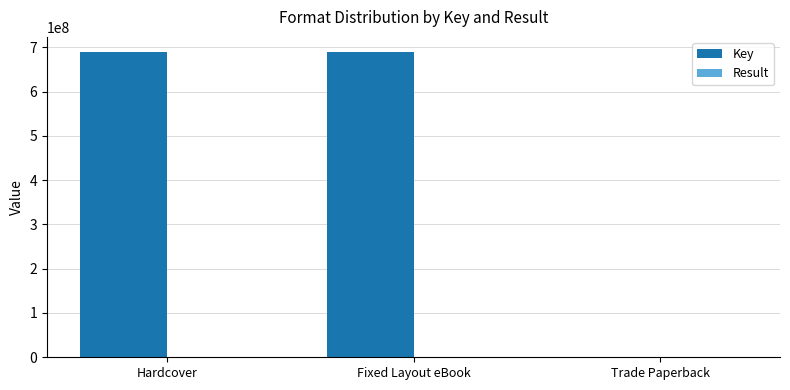

What is the highest value of the Key series?

689015742